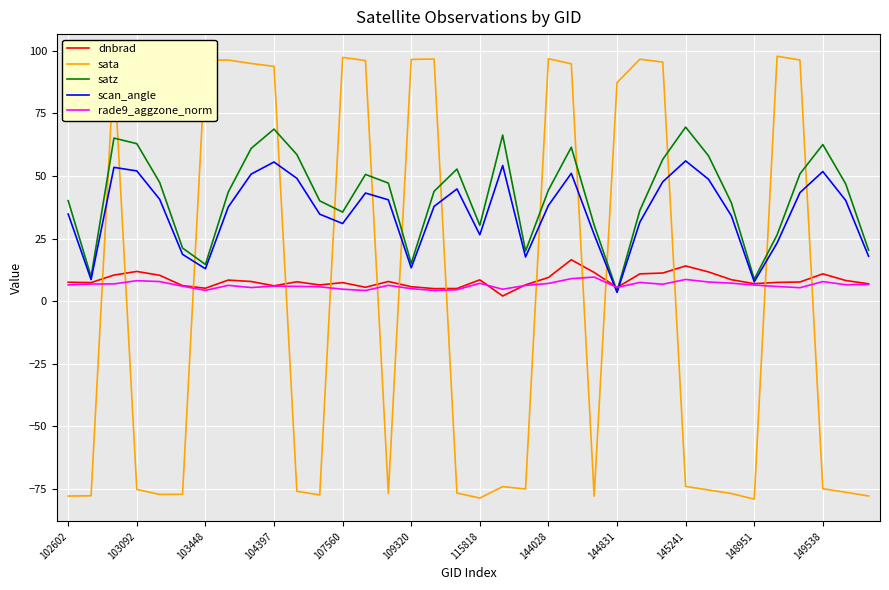

Does the chart have visible grid lines?

Yes